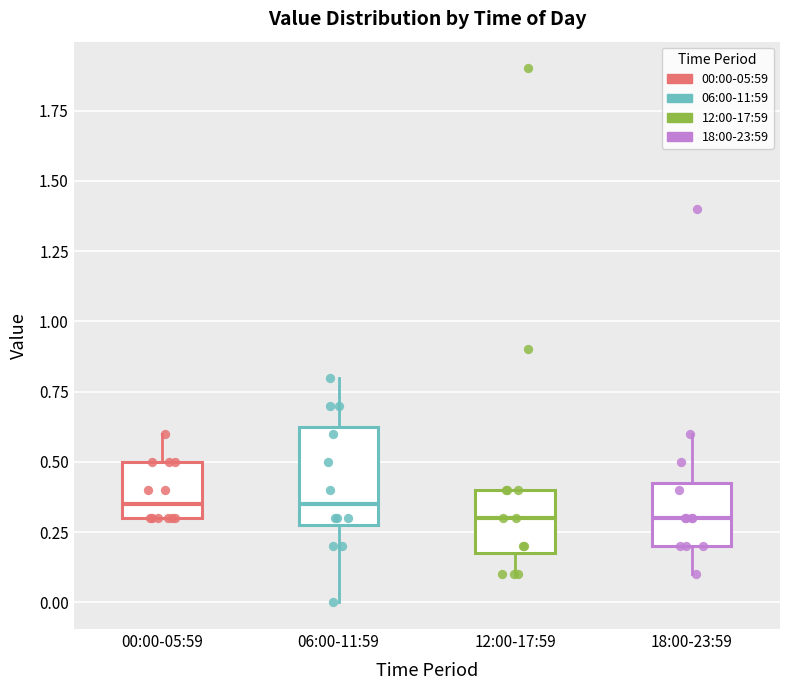

Comparing the boxes themselves (not the whiskers), which one is the tallest?

06:00-11:59